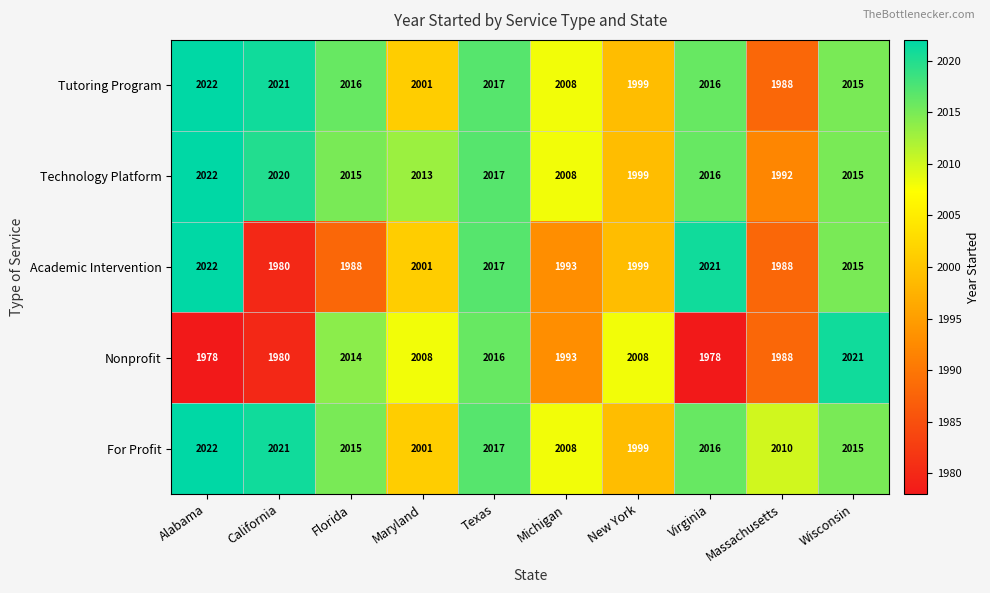

True or false: Academic Intervention has a value of 2632 at Alabama.

False